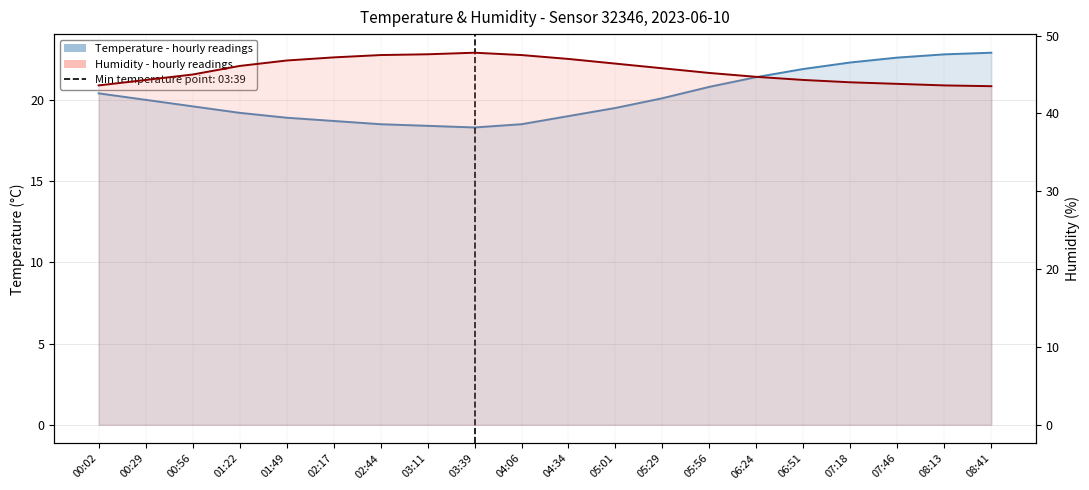

True or false: Temperature - hourly readings has a value of 21.4 at 06:24.

True